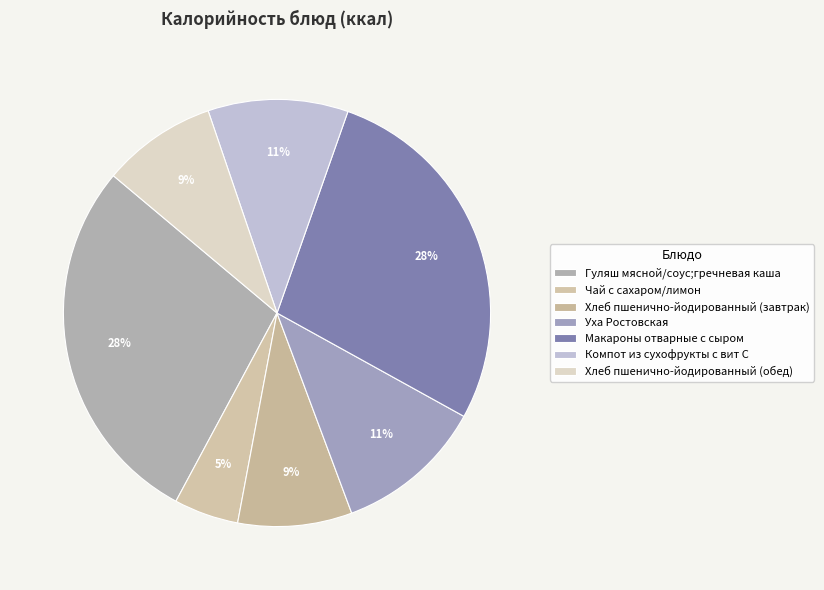

What is the ratio of the value at Хлеб пшенично-йодированный (завтрак) to the value at Макароны отварные с сыром?

0.3